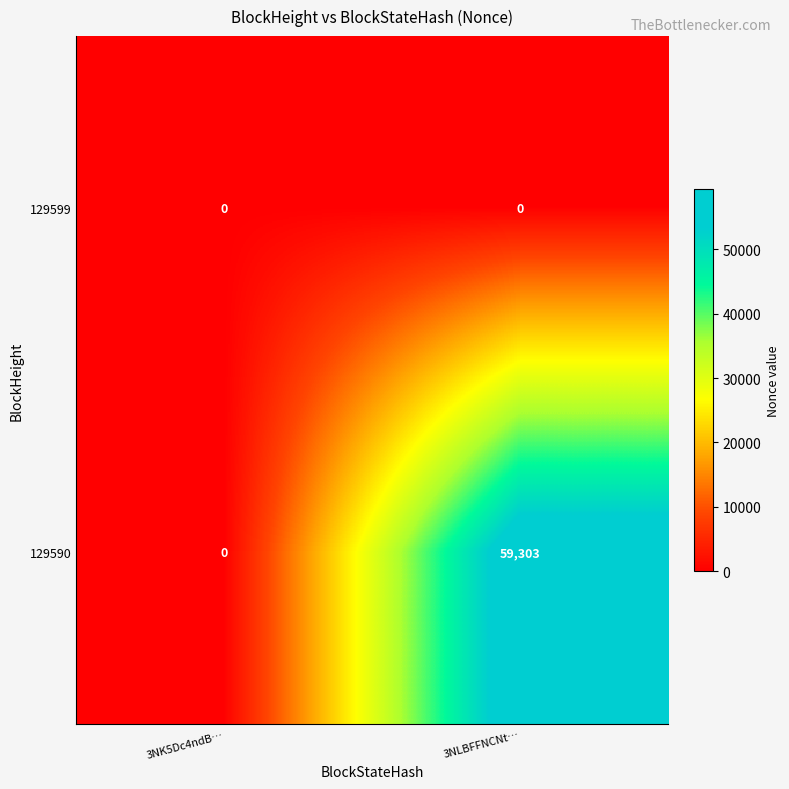

True or false: 129590 has a value of 20845 at 3NK5Dc4ndB….

False